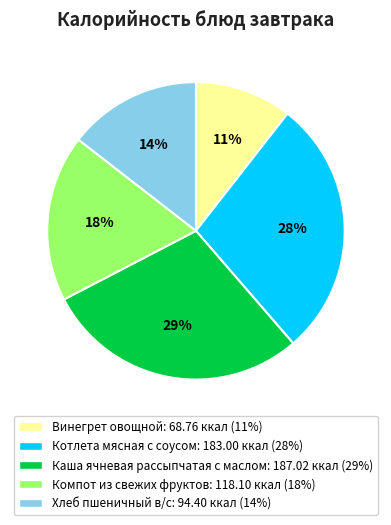

To the nearest percent, what portion does Котлета мясная с соусом represent?

28%